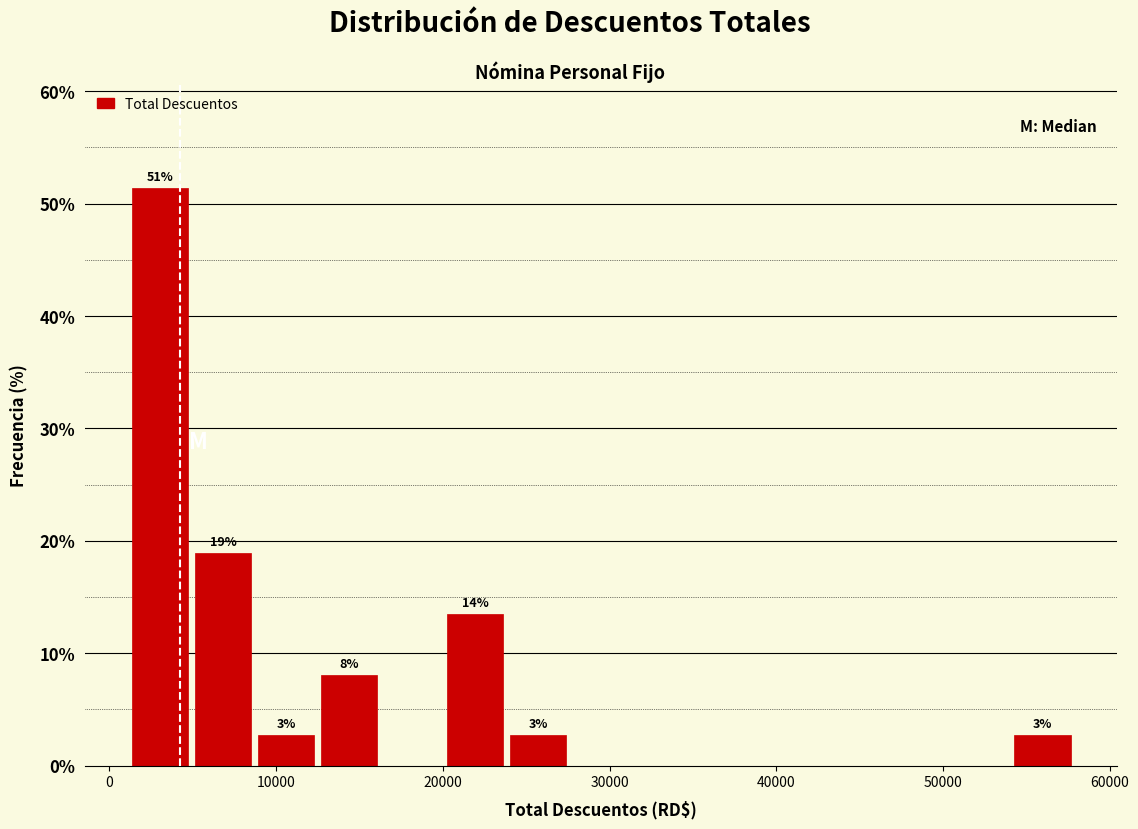

Around what value on the x-axis is the tallest bar? Give the approximate position of its centre, as read against the axis.

3000